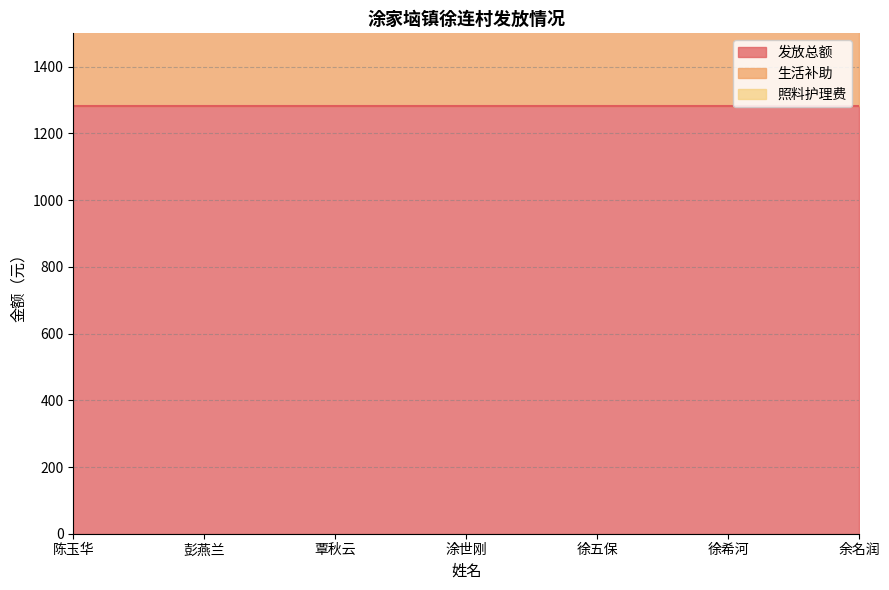

List the series in order of their peak value, highest first.

发放总额, 生活补助, 照料护理费